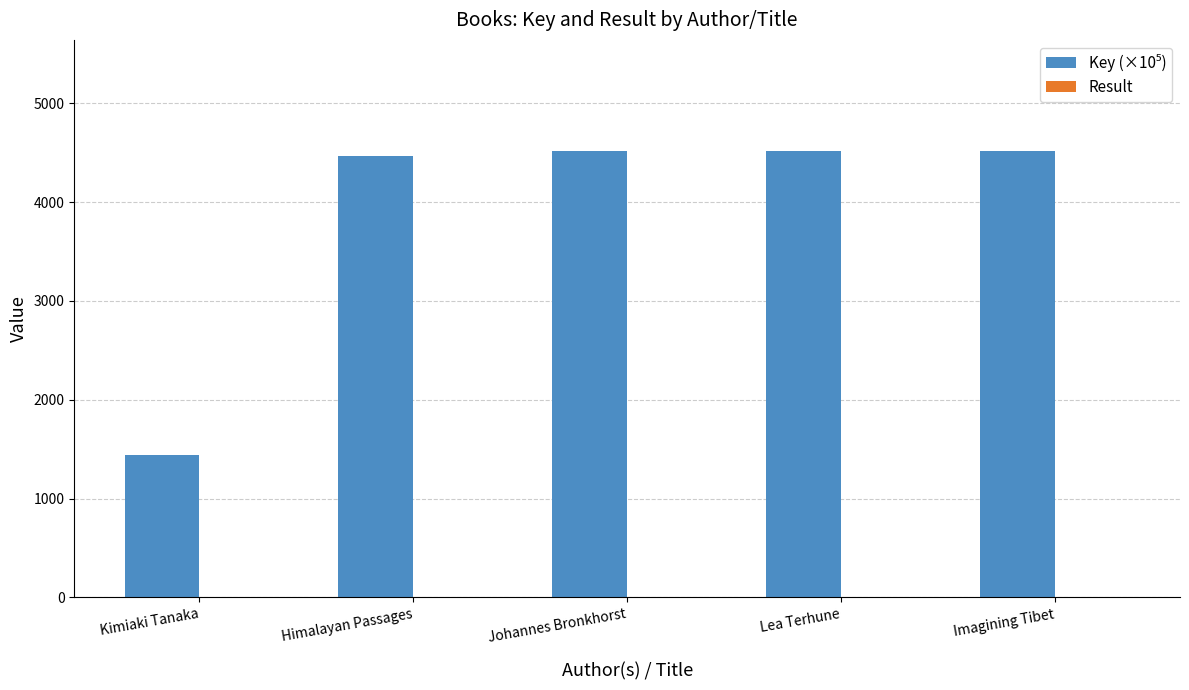

Rank the series at Kimiaki Tanaka from highest to lowest value.

Key (×10⁵), Result